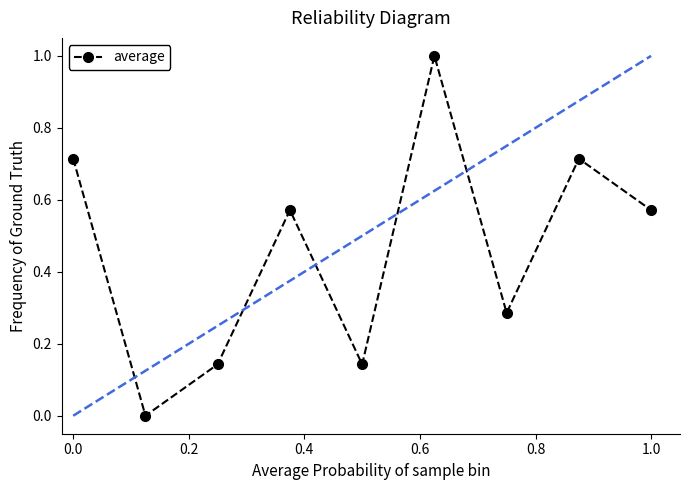

How many interior local peaks (higher than both neighbors) does the data have?

3